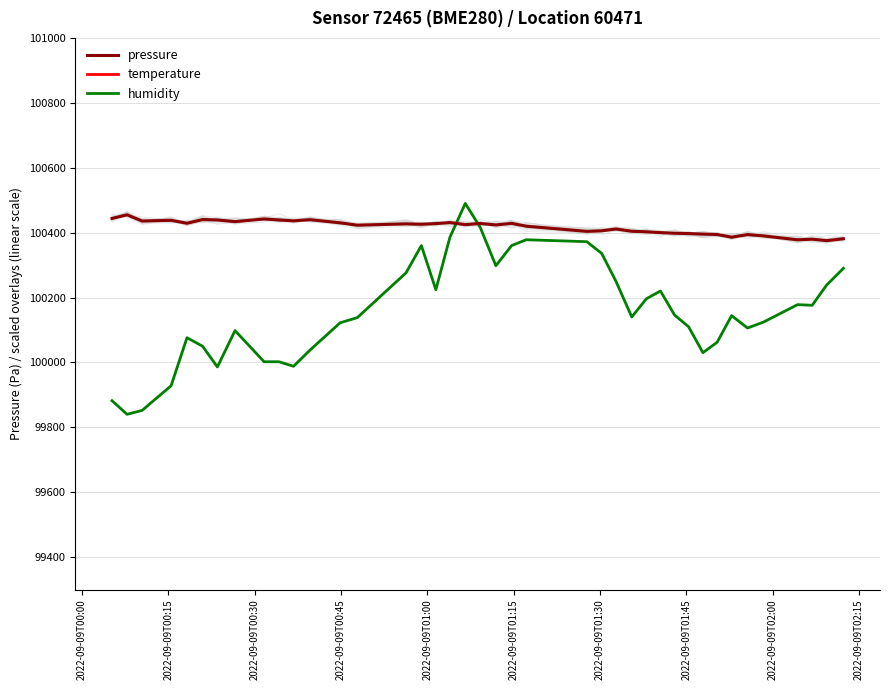

What is the value of the humidity point at the 35th from the left?

100106.0